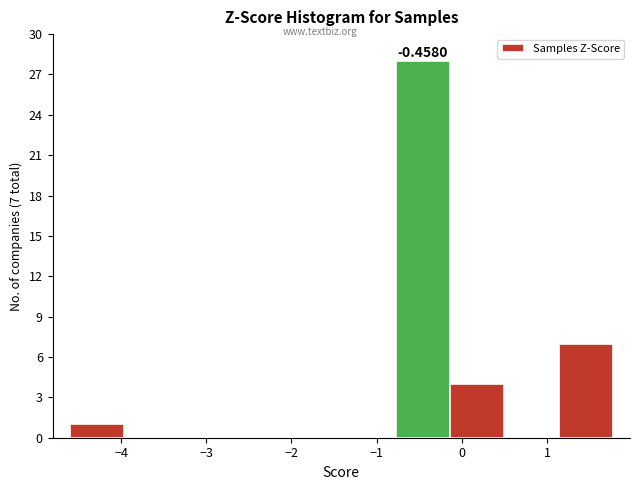

Over which range of the x-axis is the bar tallest?

-0.8 to -0.1